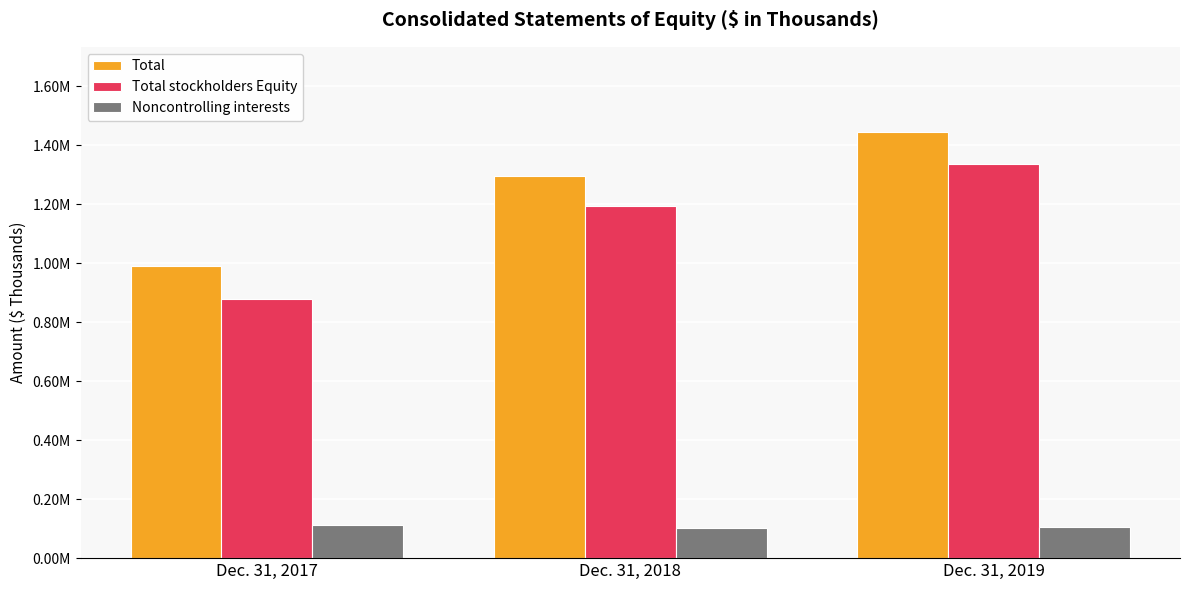

Which series changed the most between Dec. 31, 2017 and Dec. 31, 2018?

Total stockholders Equity